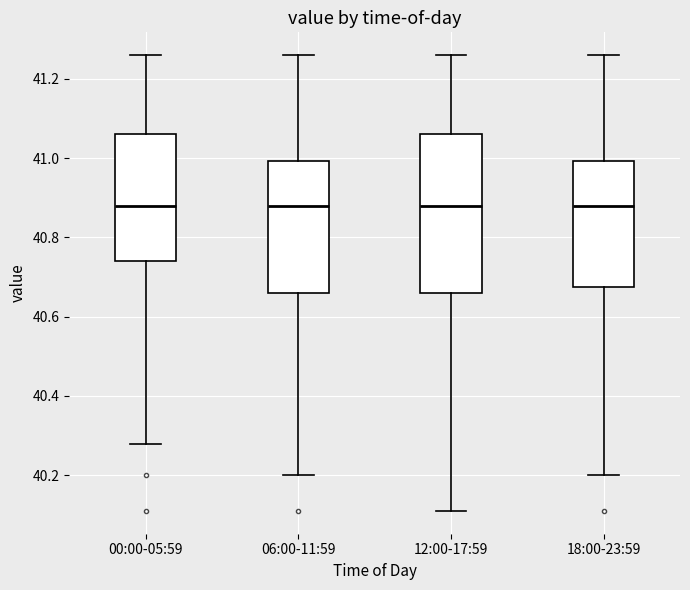

Comparing the boxes themselves (not the whiskers), which one is the tallest?

12:00-17:59